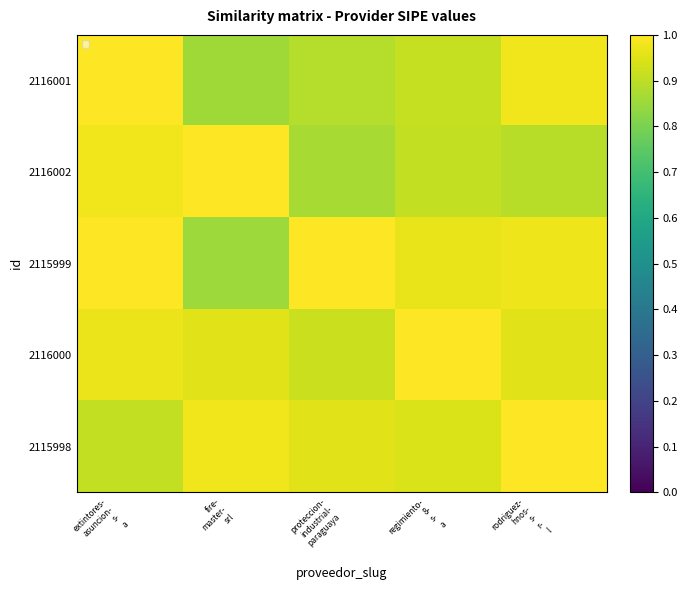

Reading left to right, extract all data points from this chart.

2116001: extintores-
asuncion-
s-
a=1.0	fire-
master-
srl=0.9	proteccion-
industrial-
paraguaya=0.9	regimiento-
8-
s-
a=0.9	rodriguez-
hnos-
s-
r-
l=1.0
2116002: extintores-
asuncion-
s-
a=1.0	fire-
master-
srl=1.0	proteccion-
industrial-
paraguaya=0.9	regimiento-
8-
s-
a=0.9	rodriguez-
hnos-
s-
r-
l=0.9
2115999: extintores-
asuncion-
s-
a=1.0	fire-
master-
srl=0.9	proteccion-
industrial-
paraguaya=1.0	regimiento-
8-
s-
a=1.0	rodriguez-
hnos-
s-
r-
l=1.0
2116000: extintores-
asuncion-
s-
a=1.0	fire-
master-
srl=1.0	proteccion-
industrial-
paraguaya=0.9	regimiento-
8-
s-
a=1.0	rodriguez-
hnos-
s-
r-
l=1.0
2115998: extintores-
asuncion-
s-
a=0.9	fire-
master-
srl=1.0	proteccion-
industrial-
paraguaya=1.0	regimiento-
8-
s-
a=0.9	rodriguez-
hnos-
s-
r-
l=1.0